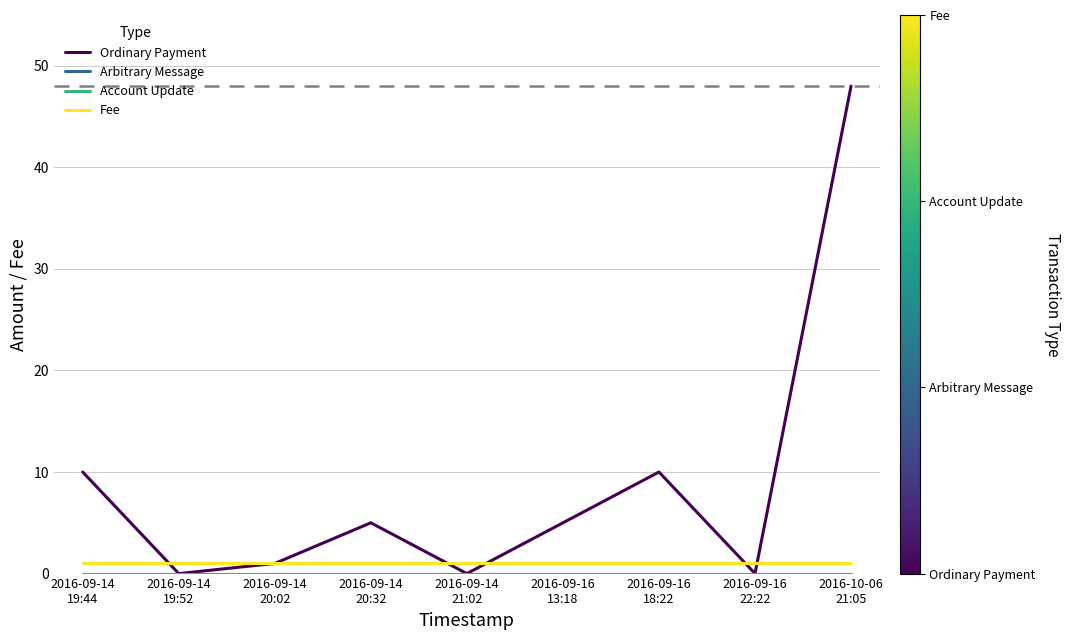

At how many categories does at least one series exceed 12?

1